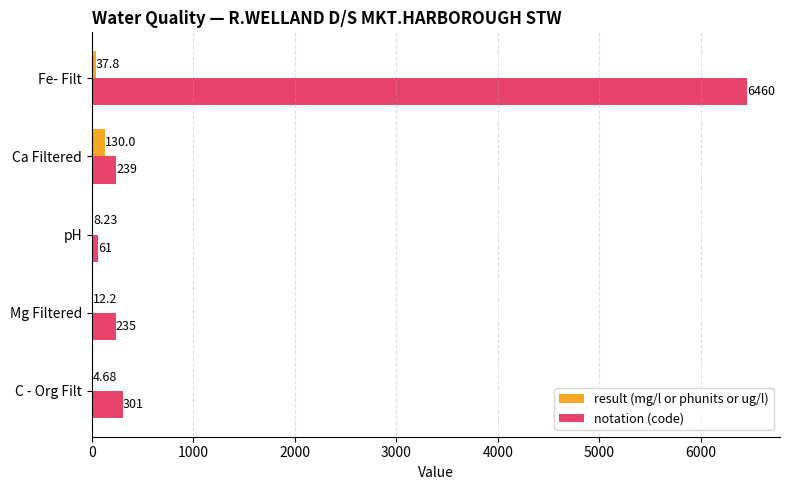

Which category has the highest value in the result (mg/l or phunits or ug/l) series?

Ca Filtered